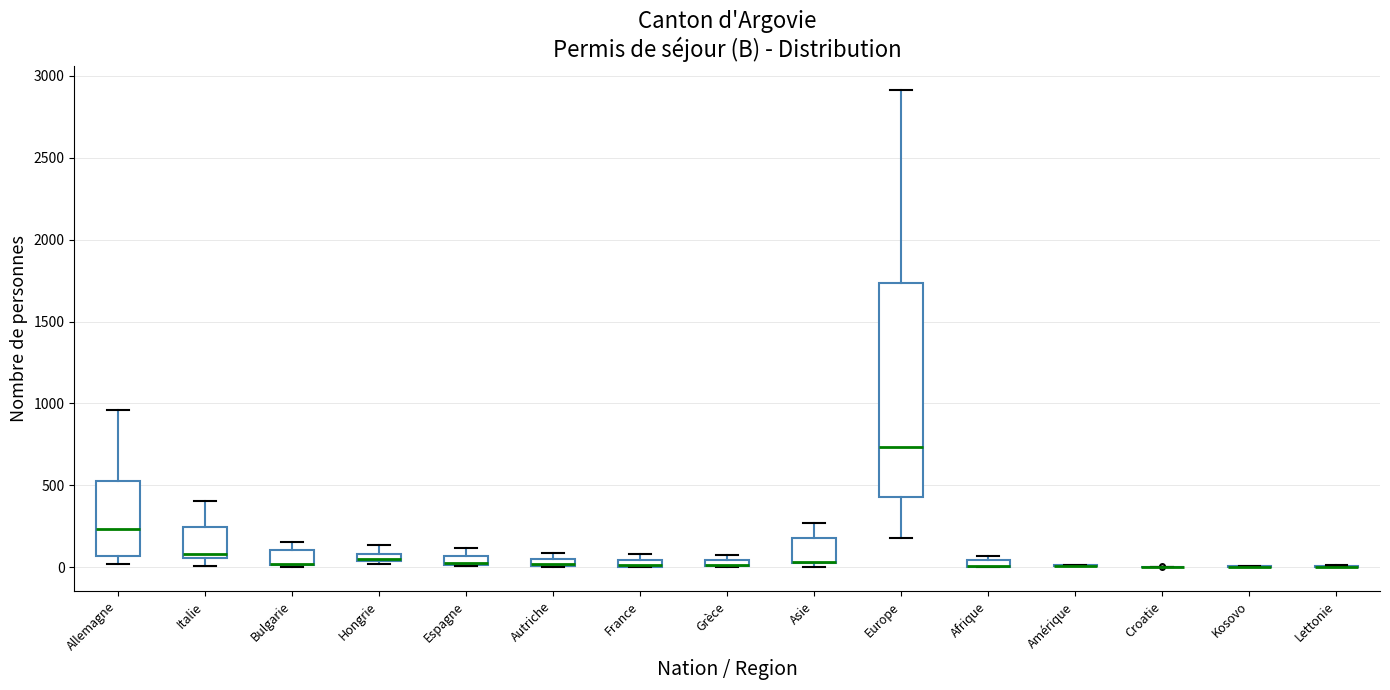

Where is the upper edge of the box for France on the y-axis? The values are not printed on the chart, so give them approximately, as read against the axis.

50